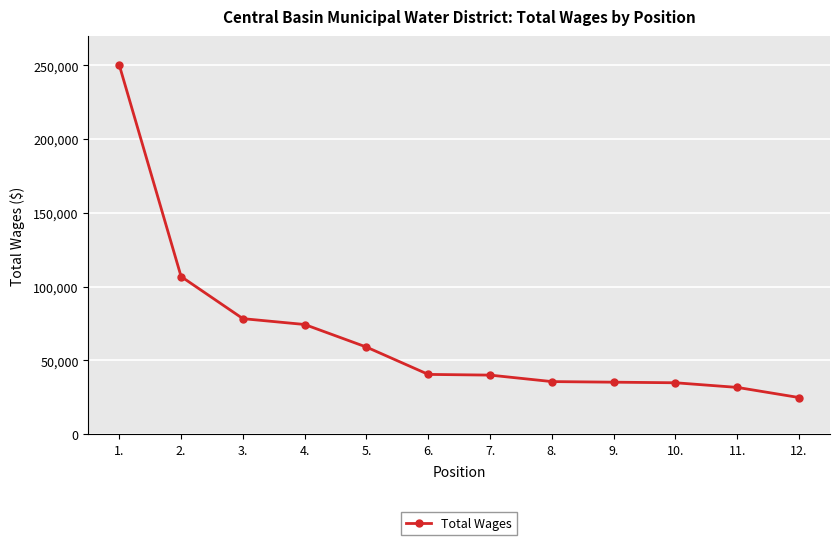

The value at 5. is 105596. True or false?

False